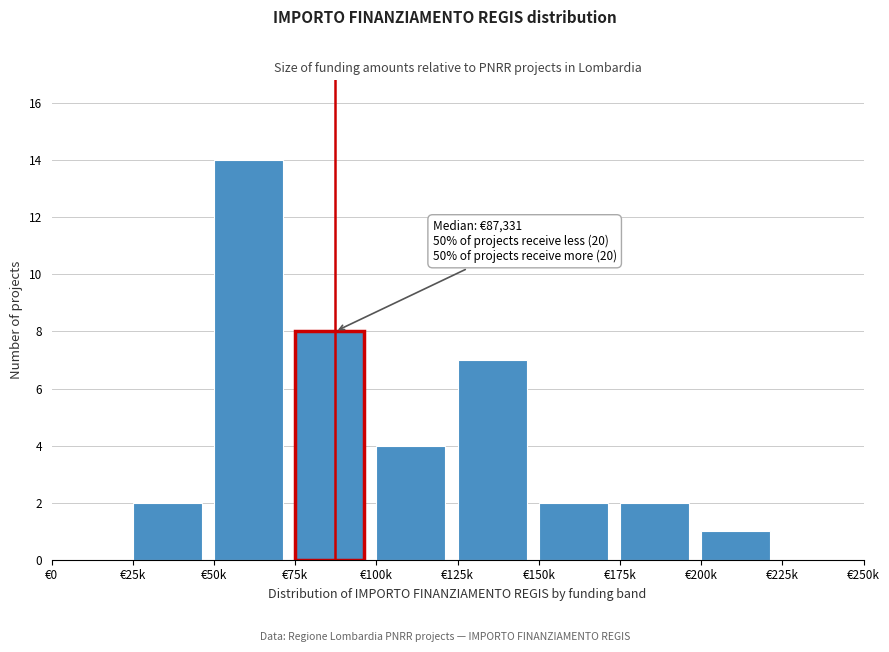

Reading left to right, extract all data points from this chart.

€0=0	€25k=2	€50k=14	€75k=8	€100k=4	€125k=7	€150k=2	€175k=2	€200k=1	€225k=0